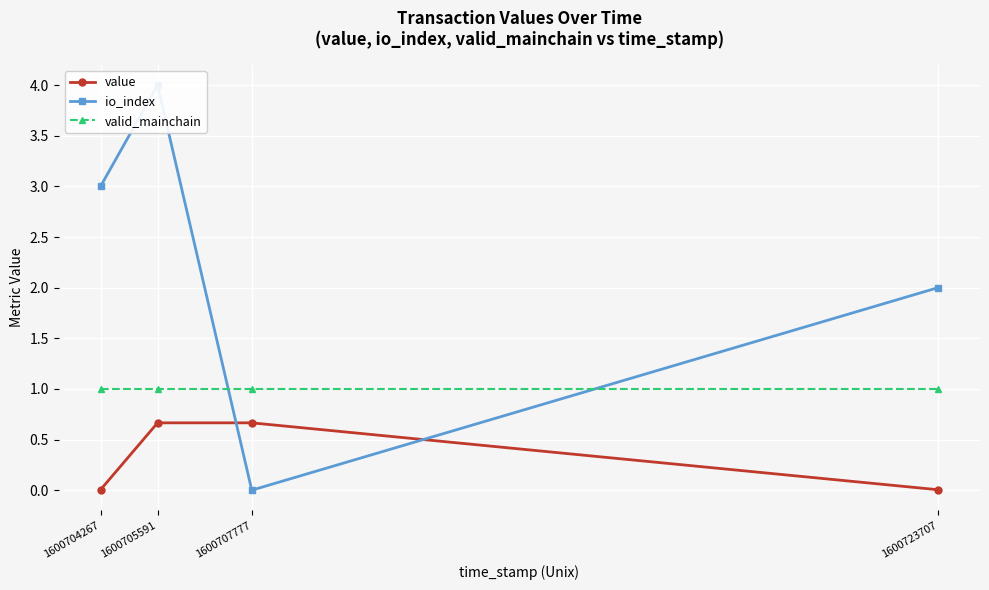

Does the chart display data point markers on the line(s)?

Yes